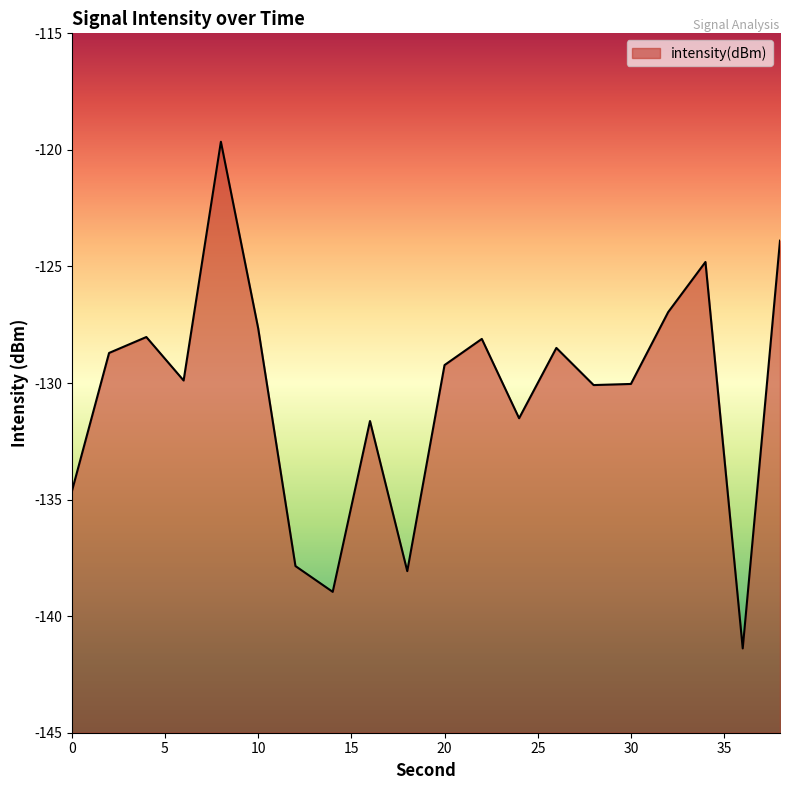

The value at 14 is -139.0. True or false?

True